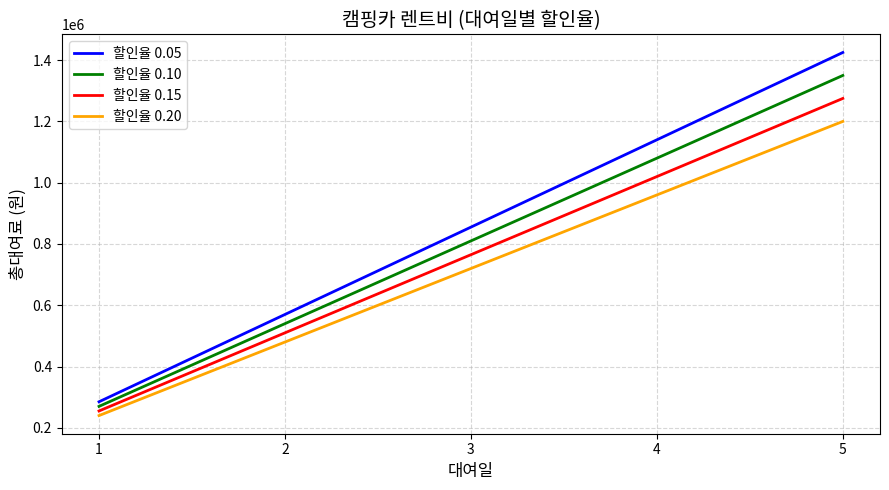

List the labels in order of 할인율 0.20 value, largest first.

5, 4, 3, 2, 1